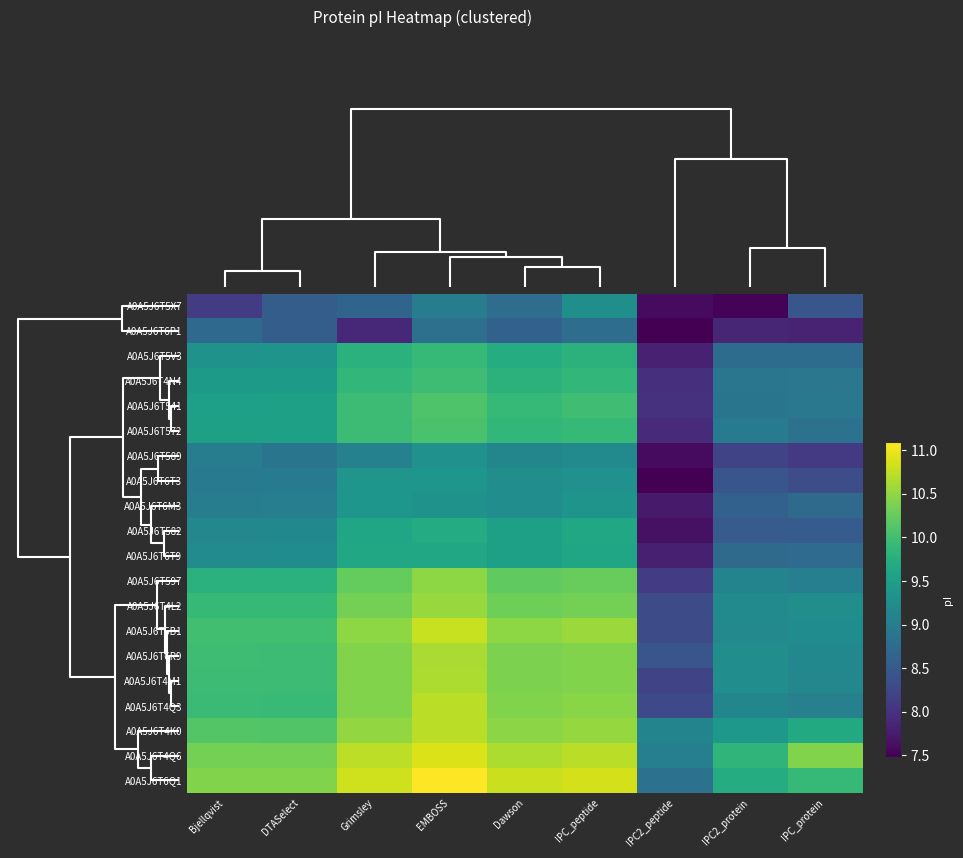

Reading left to right, what are all the values shown in this chart?

A0A5J6T5X7: Bjellqvist=8.1	DTASelect=8.6	Grimsley=8.7	EMBOSS=9.0	Dawson=8.8	IPC_peptide=9.3	IPC2_peptide=7.6	IPC2_protein=7.5	IPC_protein=8.4
A0A5J6T6P1: Bjellqvist=8.7	DTASelect=8.6	Grimsley=7.9	EMBOSS=8.8	Dawson=8.6	IPC_peptide=8.8	IPC2_peptide=7.5	IPC2_protein=7.9	IPC_protein=7.8
A0A5J6T5V3: Bjellqvist=9.3	DTASelect=9.4	Grimsley=9.8	EMBOSS=9.9	Dawson=9.7	IPC_peptide=9.8	IPC2_peptide=7.8	IPC2_protein=8.8	IPC_protein=8.8
A0A5J6T4N4: Bjellqvist=9.5	DTASelect=9.5	Grimsley=9.9	EMBOSS=10.0	Dawson=9.8	IPC_peptide=9.9	IPC2_peptide=8.0	IPC2_protein=8.9	IPC_protein=8.9
A0A5J6T541: Bjellqvist=9.5	DTASelect=9.5	Grimsley=10.0	EMBOSS=10.1	Dawson=9.9	IPC_peptide=10.0	IPC2_peptide=8.0	IPC2_protein=8.9	IPC_protein=8.9
A0A5J6T572: Bjellqvist=9.5	DTASelect=9.5	Grimsley=10.0	EMBOSS=10.1	Dawson=9.9	IPC_peptide=9.9	IPC2_peptide=7.9	IPC2_protein=9.0	IPC_protein=8.8
A0A5J6T589: Bjellqvist=9.0	DTASelect=8.9	Grimsley=9.1	EMBOSS=9.3	Dawson=9.1	IPC_peptide=9.2	IPC2_peptide=7.6	IPC2_protein=8.2	IPC_protein=8.1
A0A5J6T6T3: Bjellqvist=9.0	DTASelect=9.0	Grimsley=9.4	EMBOSS=9.4	Dawson=9.3	IPC_peptide=9.3	IPC2_peptide=7.5	IPC2_protein=8.4	IPC_protein=8.3
A0A5J6T6M3: Bjellqvist=9.0	DTASelect=9.0	Grimsley=9.4	EMBOSS=9.3	Dawson=9.3	IPC_peptide=9.4	IPC2_peptide=7.7	IPC2_protein=8.6	IPC_protein=8.7
A0A5J6T582: Bjellqvist=9.2	DTASelect=9.2	Grimsley=9.6	EMBOSS=9.7	Dawson=9.5	IPC_peptide=9.6	IPC2_peptide=7.6	IPC2_protein=8.5	IPC_protein=8.5
A0A5J6T6T9: Bjellqvist=9.2	DTASelect=9.2	Grimsley=9.6	EMBOSS=9.6	Dawson=9.5	IPC_peptide=9.6	IPC2_peptide=7.8	IPC2_protein=8.7	IPC_protein=8.7
A0A5J6T597: Bjellqvist=9.8	DTASelect=9.8	Grimsley=10.2	EMBOSS=10.5	Dawson=10.2	IPC_peptide=10.3	IPC2_peptide=8.1	IPC2_protein=9.1	IPC_protein=9.0
A0A5J6T4L2: Bjellqvist=9.9	DTASelect=9.9	Grimsley=10.3	EMBOSS=10.5	Dawson=10.3	IPC_peptide=10.3	IPC2_peptide=8.3	IPC2_protein=9.2	IPC_protein=9.3
A0A5J6T5B1: Bjellqvist=10.0	DTASelect=10.0	Grimsley=10.5	EMBOSS=10.8	Dawson=10.5	IPC_peptide=10.6	IPC2_peptide=8.3	IPC2_protein=9.2	IPC_protein=9.2
A0A5J6T6R9: Bjellqvist=10.0	DTASelect=10.0	Grimsley=10.4	EMBOSS=10.6	Dawson=10.4	IPC_peptide=10.4	IPC2_peptide=8.4	IPC2_protein=9.3	IPC_protein=9.2
A0A5J6T4M1: Bjellqvist=10.0	DTASelect=10.0	Grimsley=10.4	EMBOSS=10.7	Dawson=10.4	IPC_peptide=10.4	IPC2_peptide=8.2	IPC2_protein=9.3	IPC_protein=9.2
A0A5J6T4Q3: Bjellqvist=9.9	DTASelect=9.9	Grimsley=10.4	EMBOSS=10.7	Dawson=10.4	IPC_peptide=10.5	IPC2_peptide=8.3	IPC2_protein=9.1	IPC_protein=9.1
A0A5J6T4K0: Bjellqvist=10.1	DTASelect=10.1	Grimsley=10.5	EMBOSS=10.7	Dawson=10.5	IPC_peptide=10.5	IPC2_peptide=9.1	IPC2_protein=9.4	IPC_protein=9.7
A0A5J6T4Q6: Bjellqvist=10.3	DTASelect=10.3	Grimsley=10.7	EMBOSS=10.9	Dawson=10.7	IPC_peptide=10.7	IPC2_peptide=9.0	IPC2_protein=9.9	IPC_protein=10.4
A0A5J6T6Q1: Bjellqvist=10.4	DTASelect=10.4	Grimsley=10.8	EMBOSS=11.1	Dawson=10.8	IPC_peptide=10.9	IPC2_peptide=8.8	IPC2_protein=9.7	IPC_protein=9.9